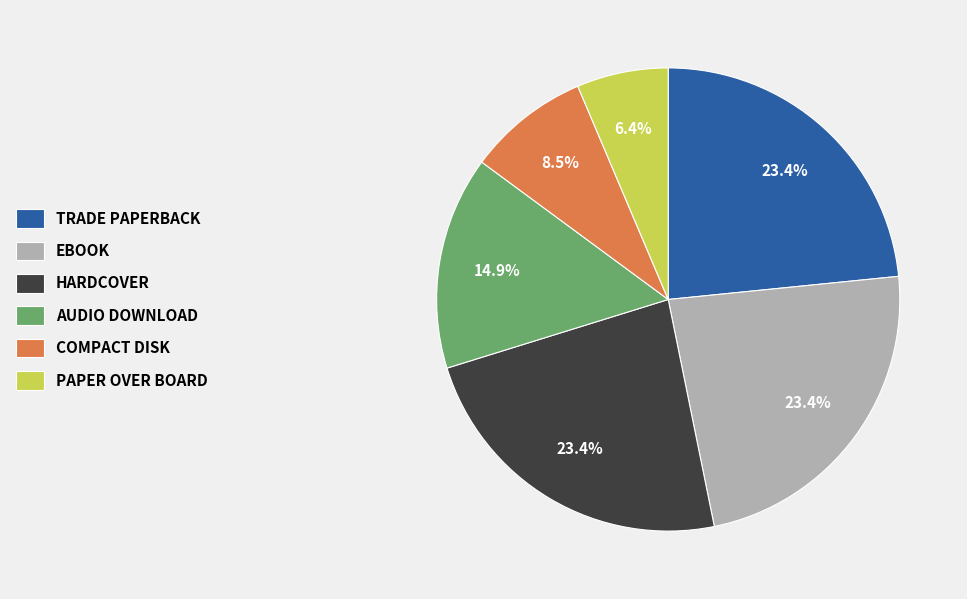

Does any single category account for the majority?

No